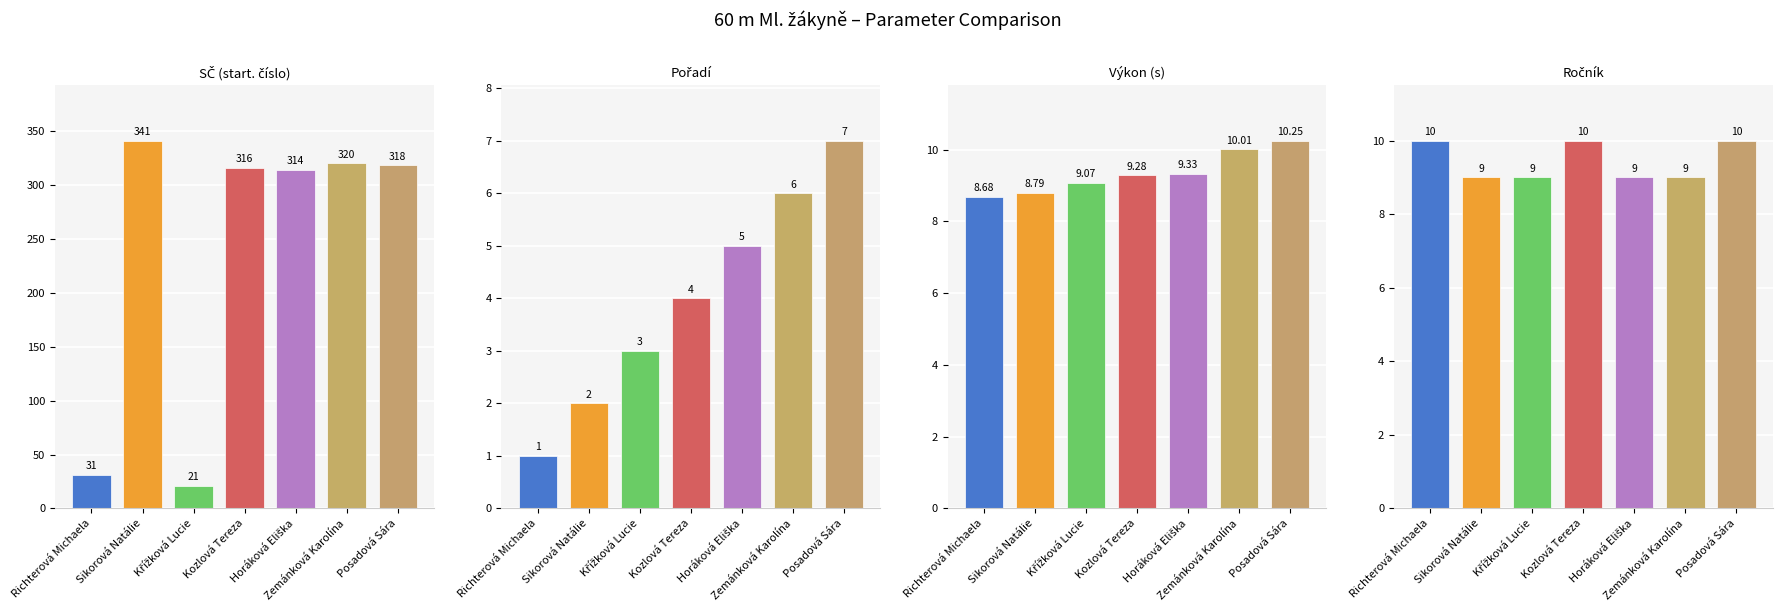

Rank the categories by Výkon (s) value from lowest to highest.

Richterová Michaela, Sikorová Natálie, Křížková Lucie, Kozlová Tereza, Horáková Eliška, Zemánková Karolína, Posadová Sára